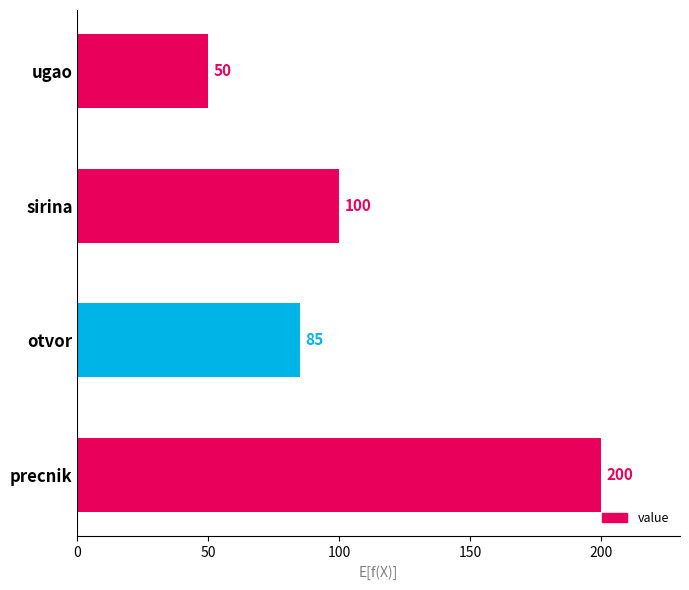

Is it true that the value at precnik is 200?

True